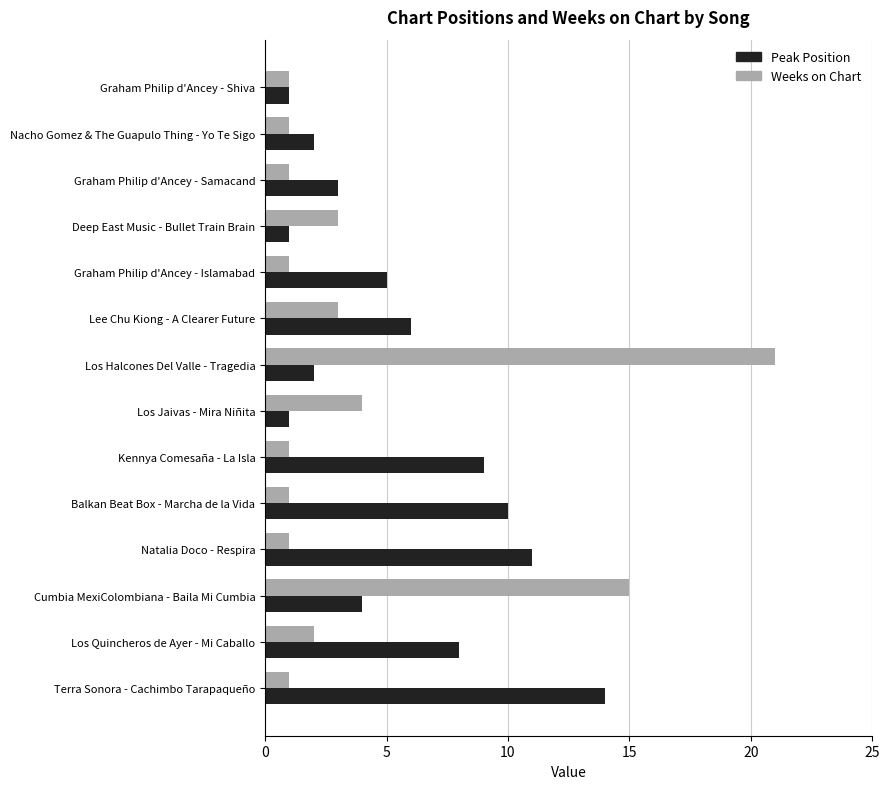

Which series has the largest total across all categories?

Peak Position